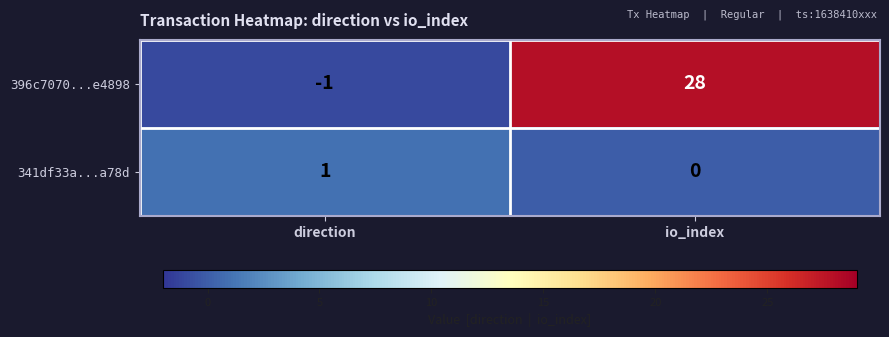

Which series has the largest total across all categories?

396c7070...e4898